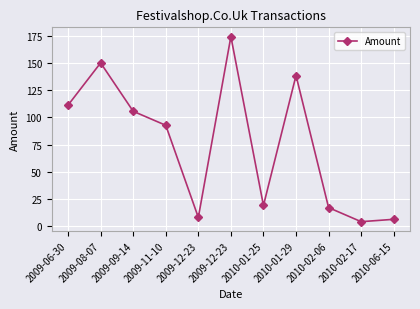

Does the chart have visible grid lines?

Yes